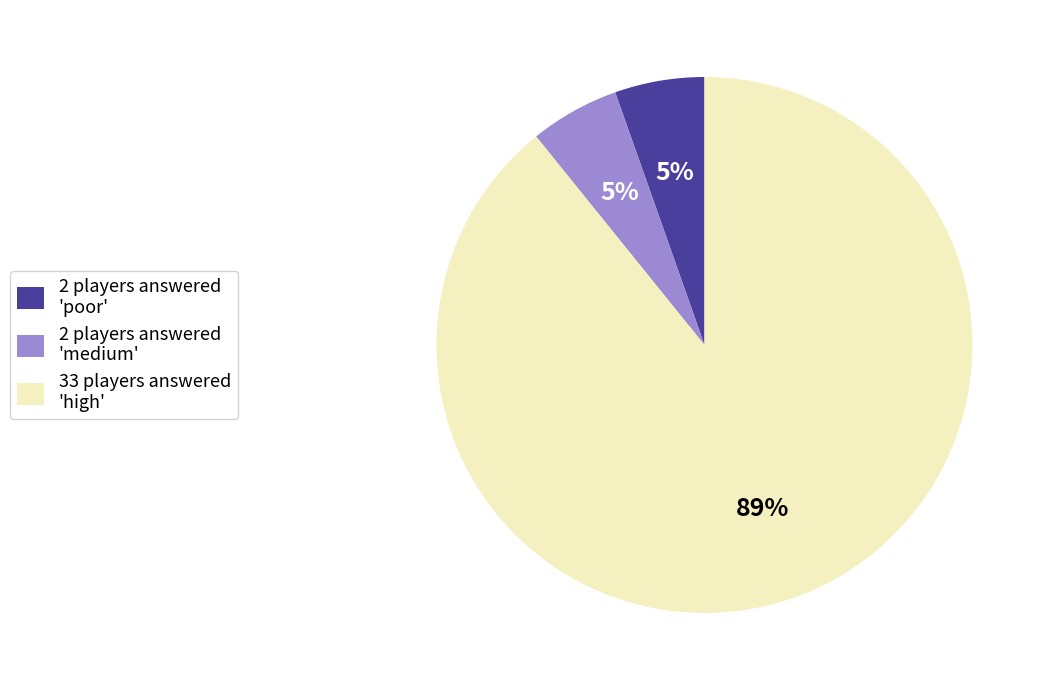

Does any single category account for the majority?

Yes